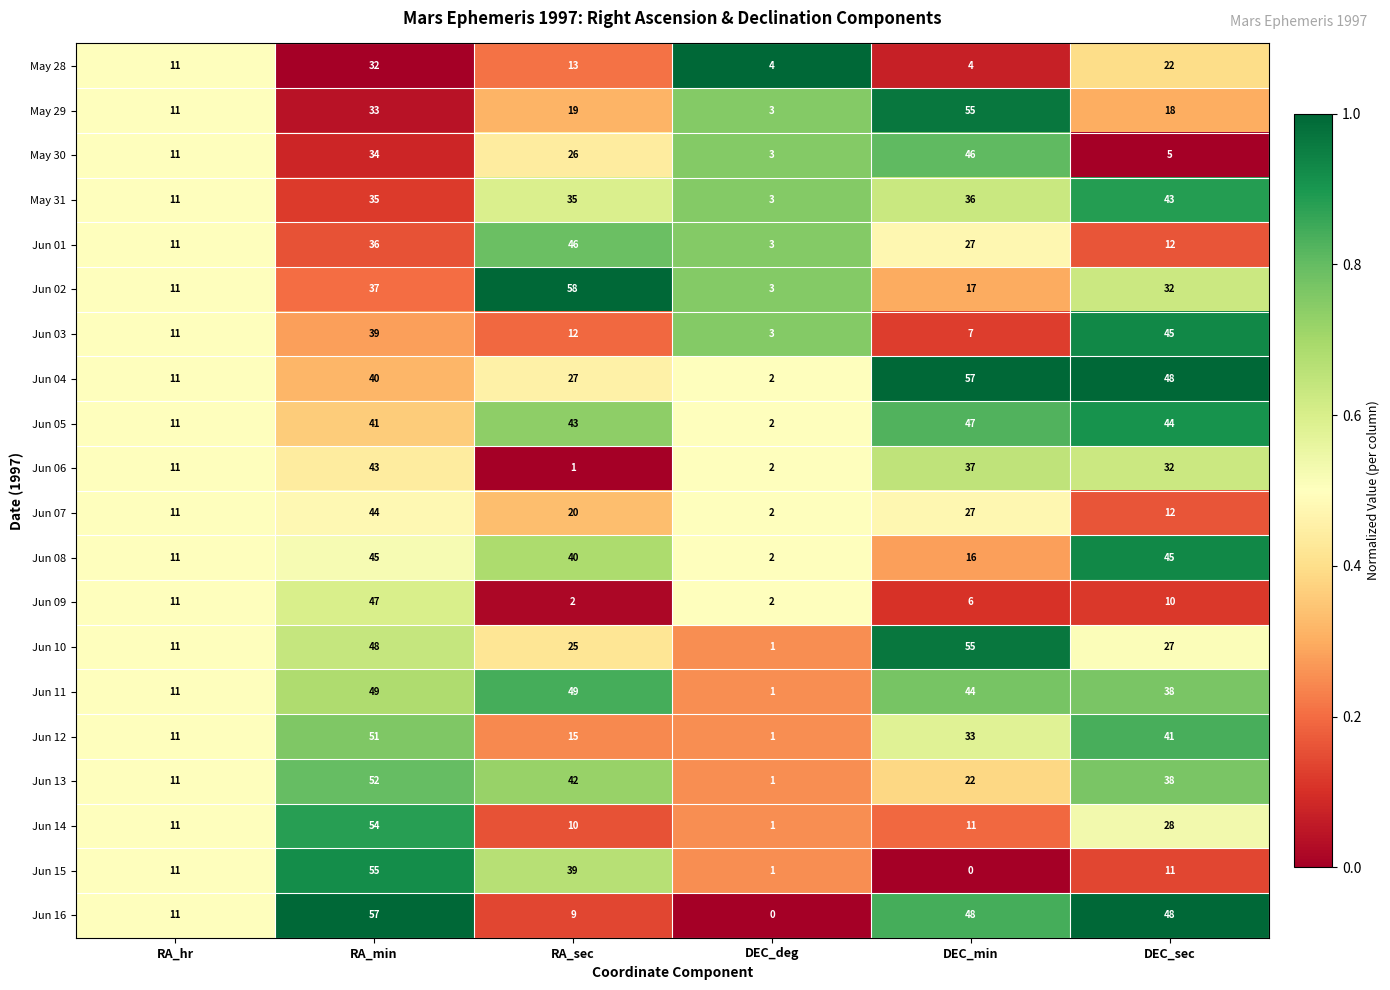

What is the greatest value displayed?

58